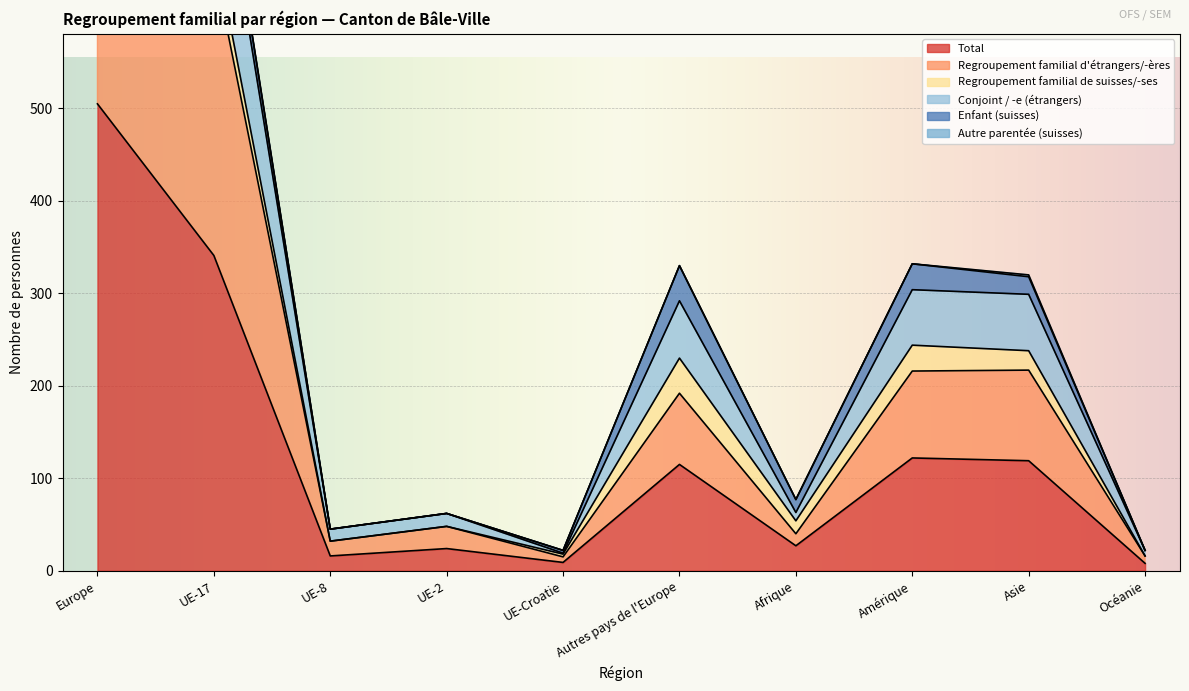

True or false: Conjoint / -e (étrangers) has more than 1 interior local peaks.

True